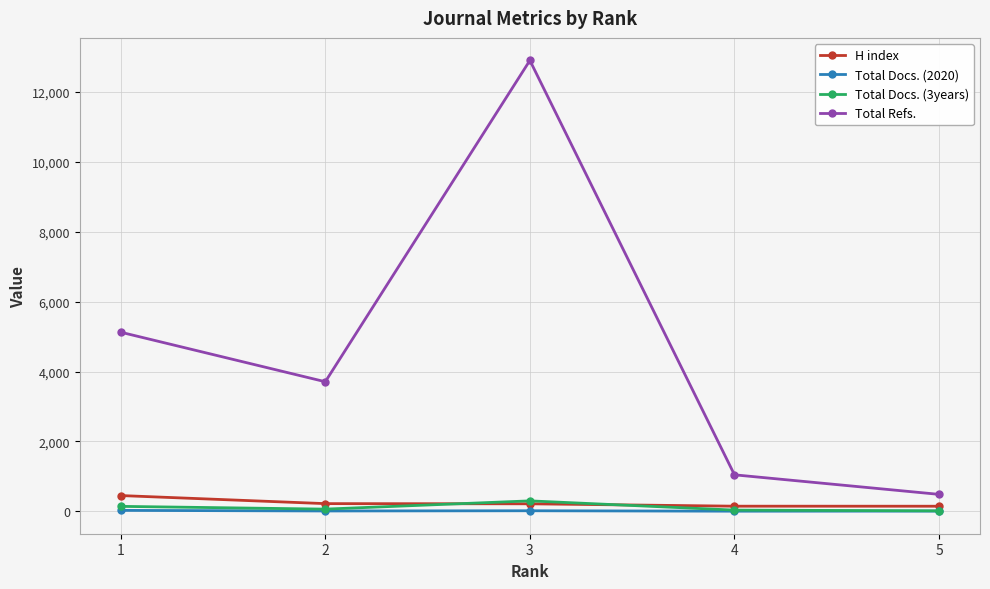

True or false: Total Docs. (2020) and Total Refs. intersect in this chart.

False